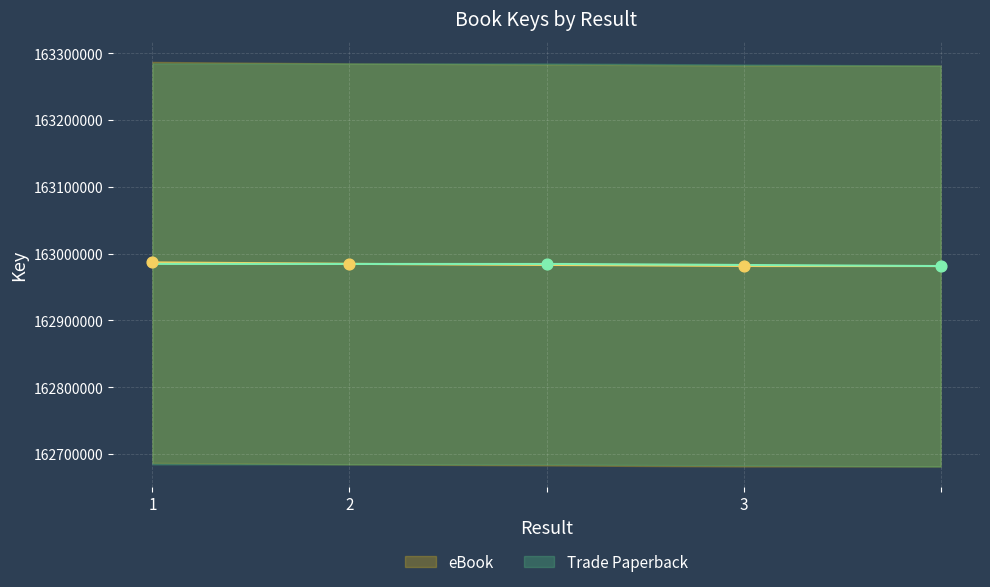

Between 2 and , which is larger?

2